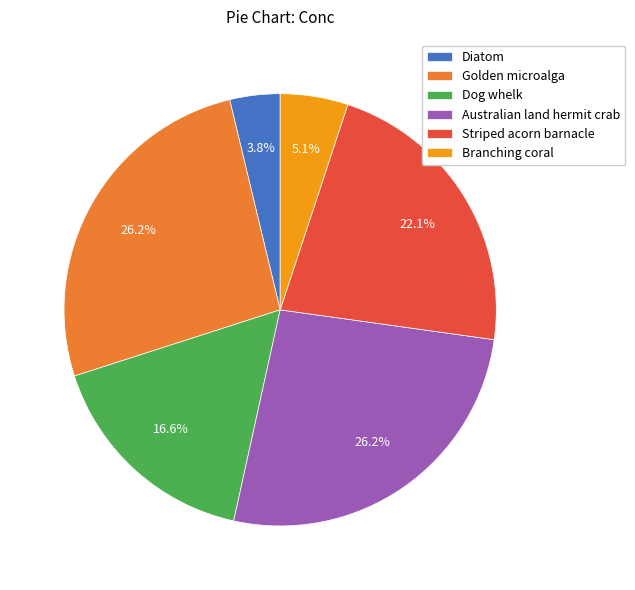

Between Golden microalga and Dog whelk, which is larger?

Golden microalga